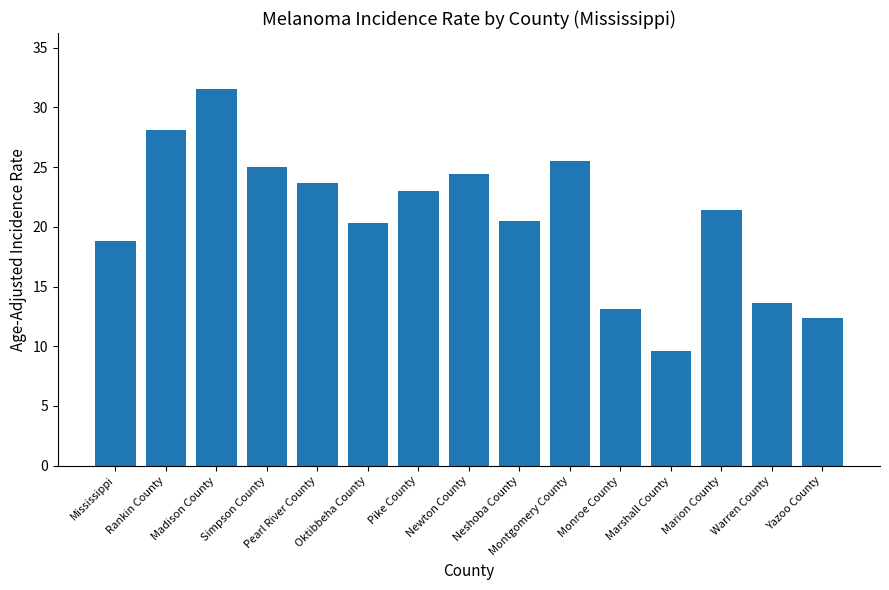

Which category has the lowest value across all series?

Marshall County